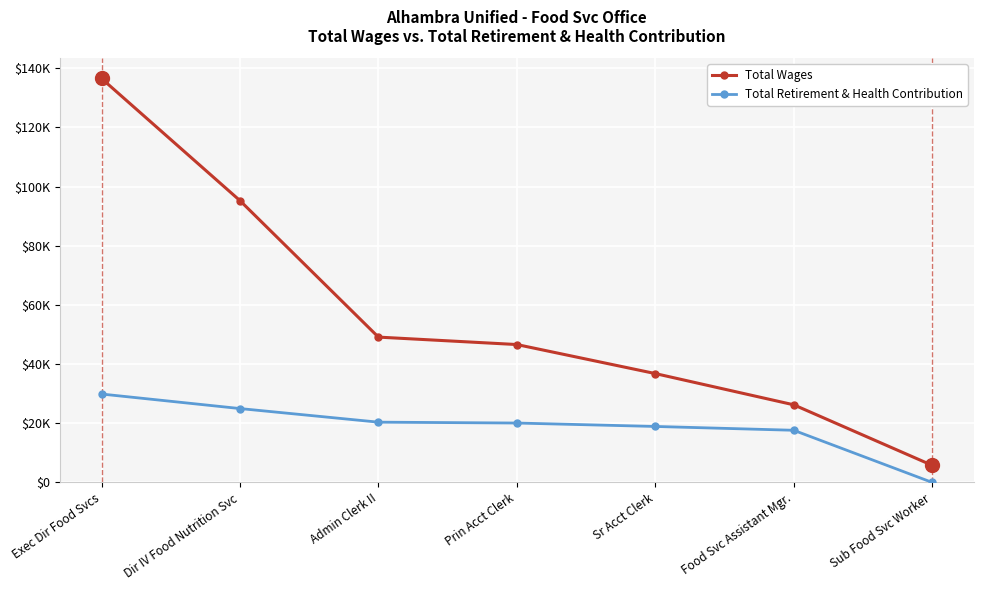

What is the sum of the Total Retirement & Health Contribution values at Dir IV Food Nutrition Svc and Sub Food Svc Worker?

24963